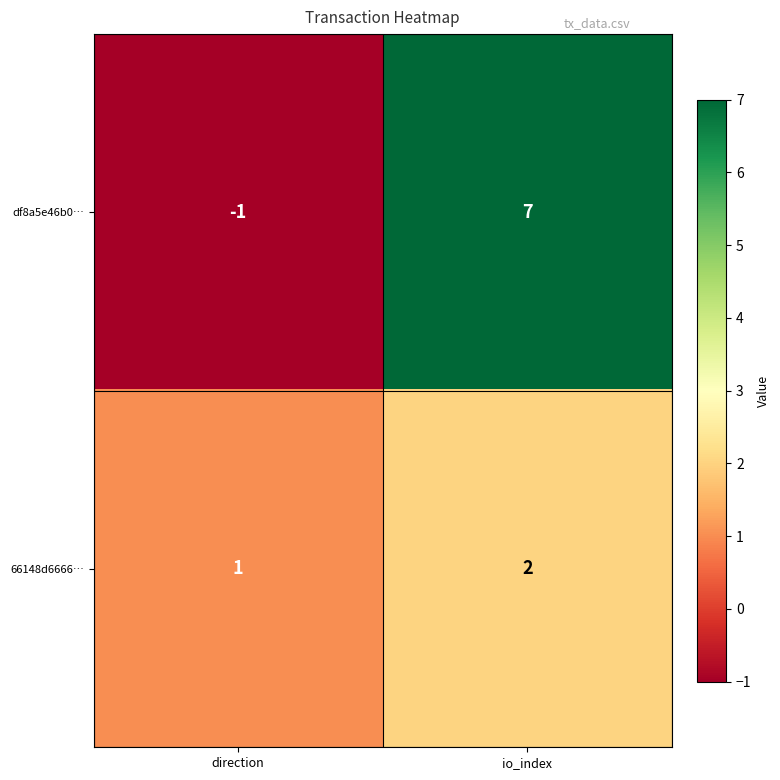

At which label is df8a5e46b0… closest to 3?

direction